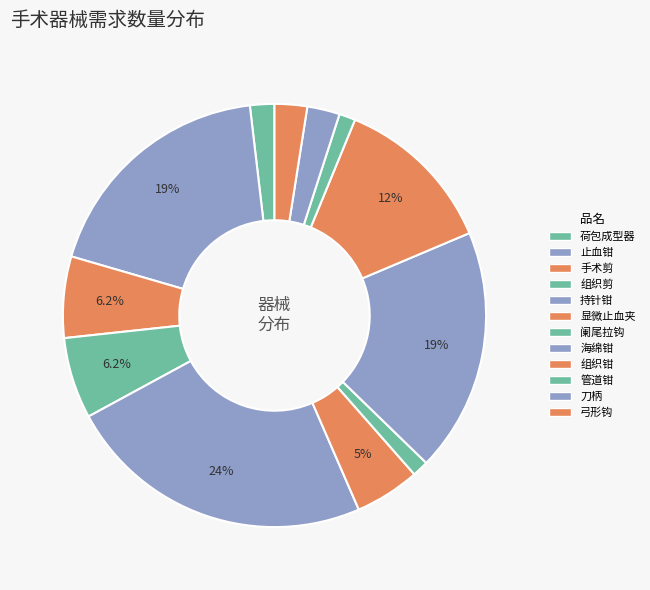

How many slices are in this pie chart?

12